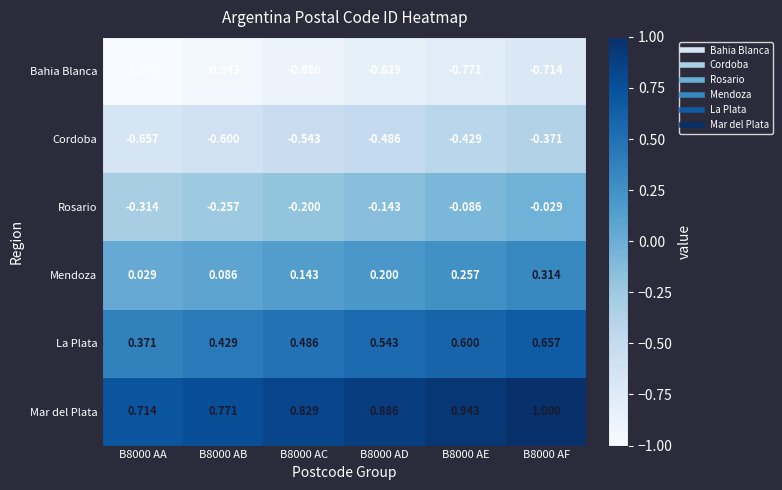

List the series in order of their peak value, highest first.

Mar del Plata, La Plata, Mendoza, Rosario, Cordoba, Bahia Blanca